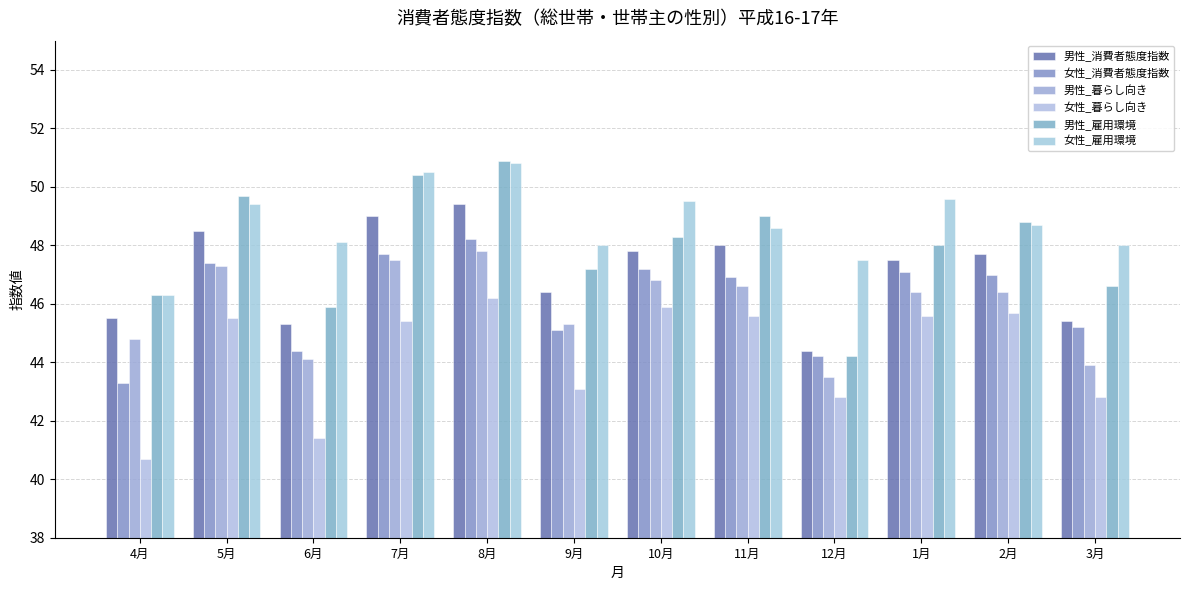

What are all the series names shown in the legend?

男性_消費者態度指数, 女性_消費者態度指数, 男性_暮らし向き, 女性_暮らし向き, 男性_雇用環境, 女性_雇用環境